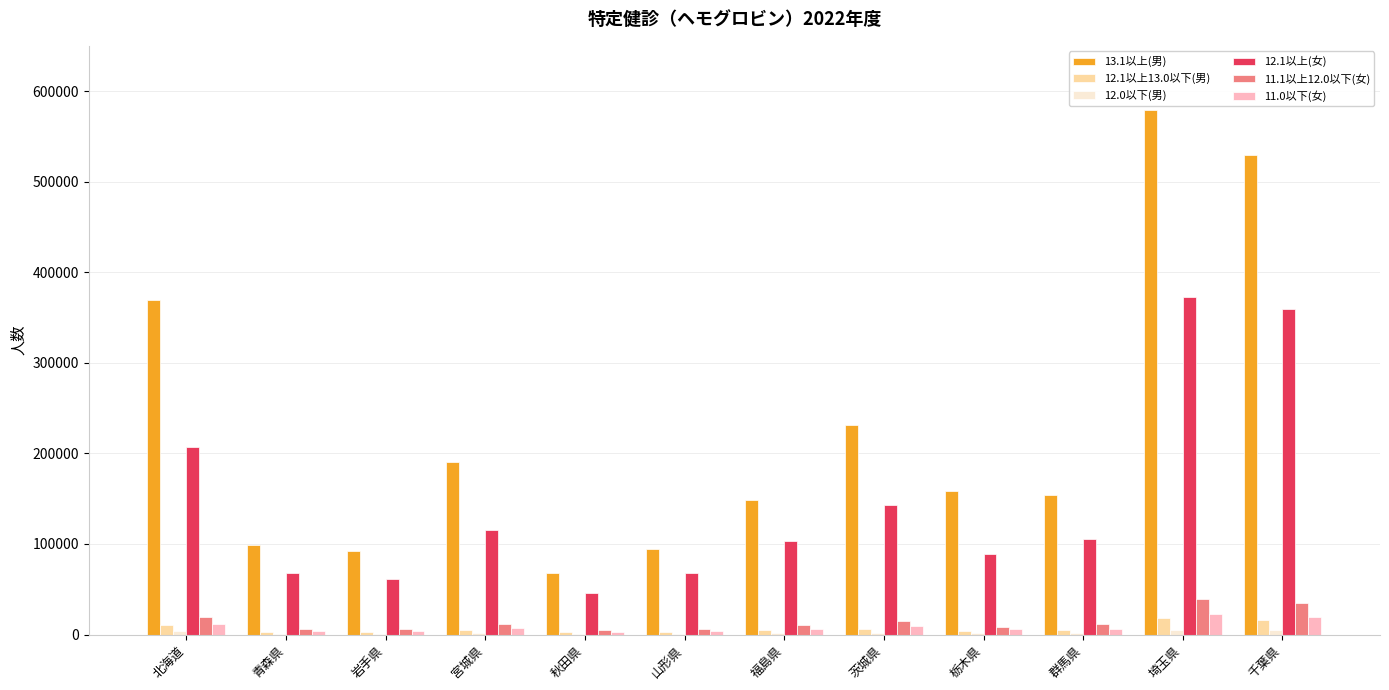

Is it true that 12.1以上(女) equals 52334 at 福島県?

False